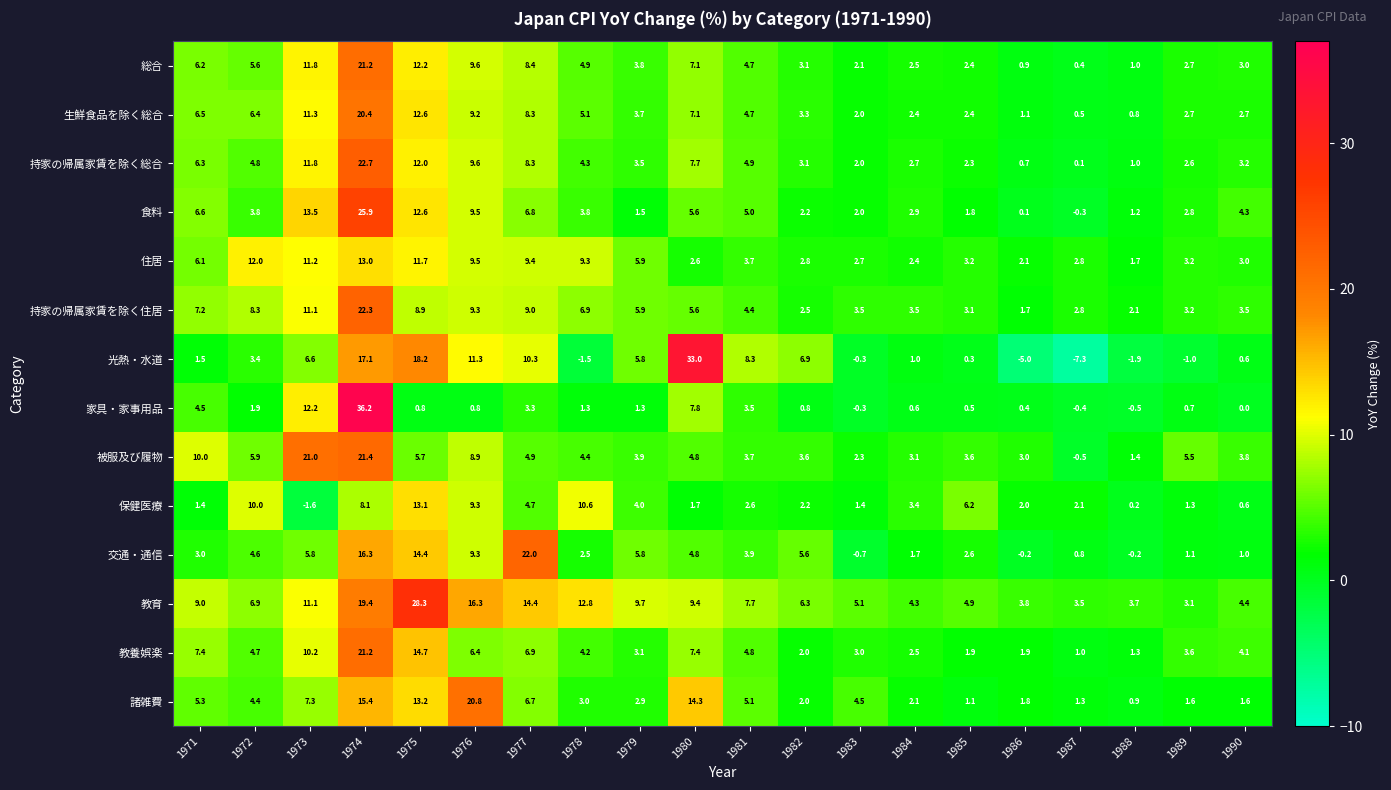

What is the difference between the highest and lowest values at 1986?

8.8